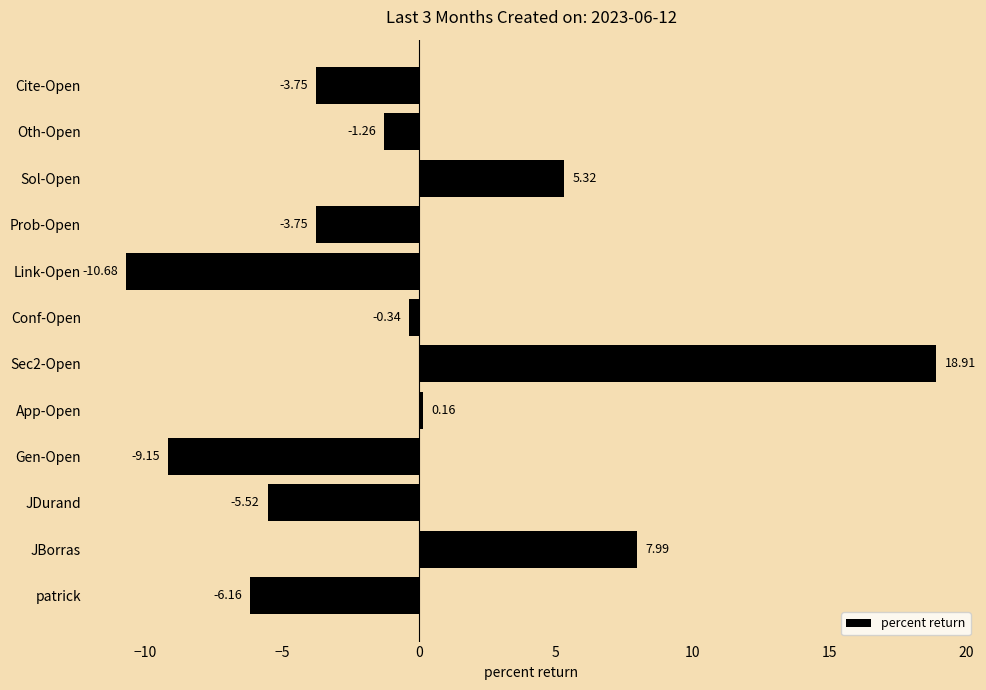

What is the difference between the values at Oth-Open and Prob-Open?

2.5